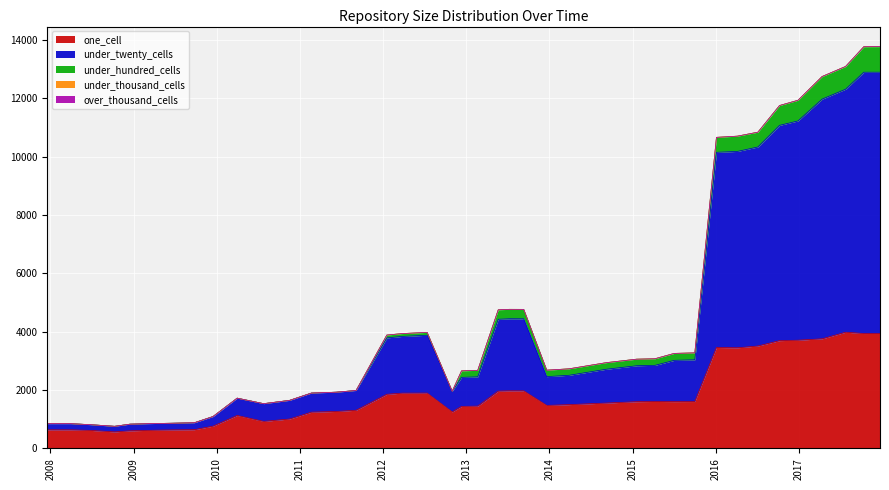

Rank the categories by under_hundred_cells value from lowest to highest.

2007-12-19, 2008-04-01, 2008-06-27, 2008-10-10, 2008-12-17, 2009-04-06, 2009-06-17, 2009-09-25, 2009-12-16, 2010-04-01, 2010-07-26, 2010-11-17, 2011-02-21, 2011-06-10, 2011-09-05, 2012-10-31, 2012-01-18, 2012-03-26, 2012-07-13, 2013-12-20, 2014-03-28, 2012-12-11, 2013-02-20, 2014-09-08, 2015-01-19, 2015-04-09, 2015-07-03, 2015-10-01, 2013-05-21, 2013-07-09, 2013-09-10, 2016-07-04, 2016-01-04, 2016-04-05, 2016-10-07, 2016-12-27, 2017-04-12, 2017-07-24, 2017-10-12, 2017-12-22